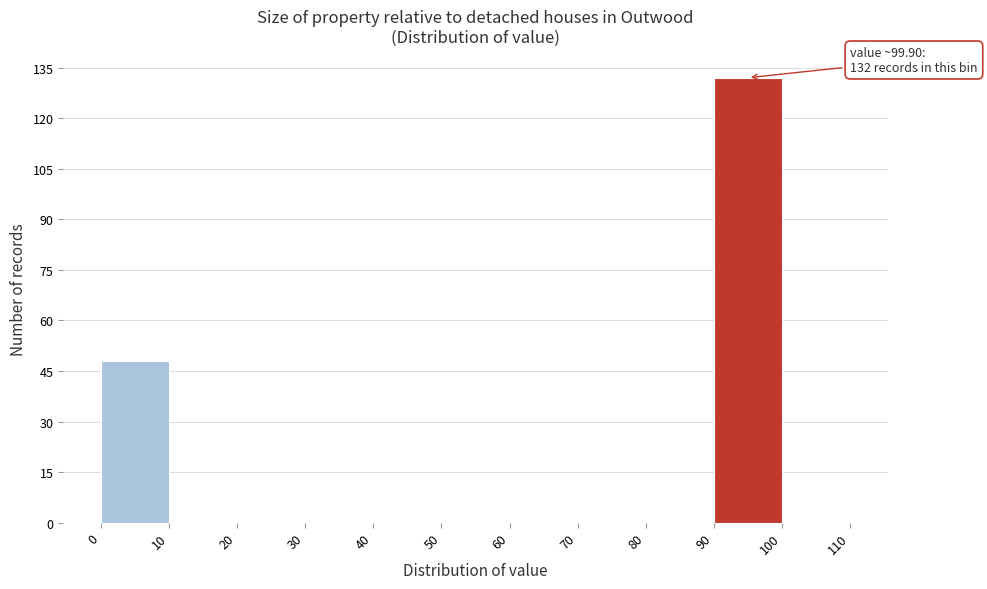

Over which range of the x-axis is the bar tallest?

90 to 100